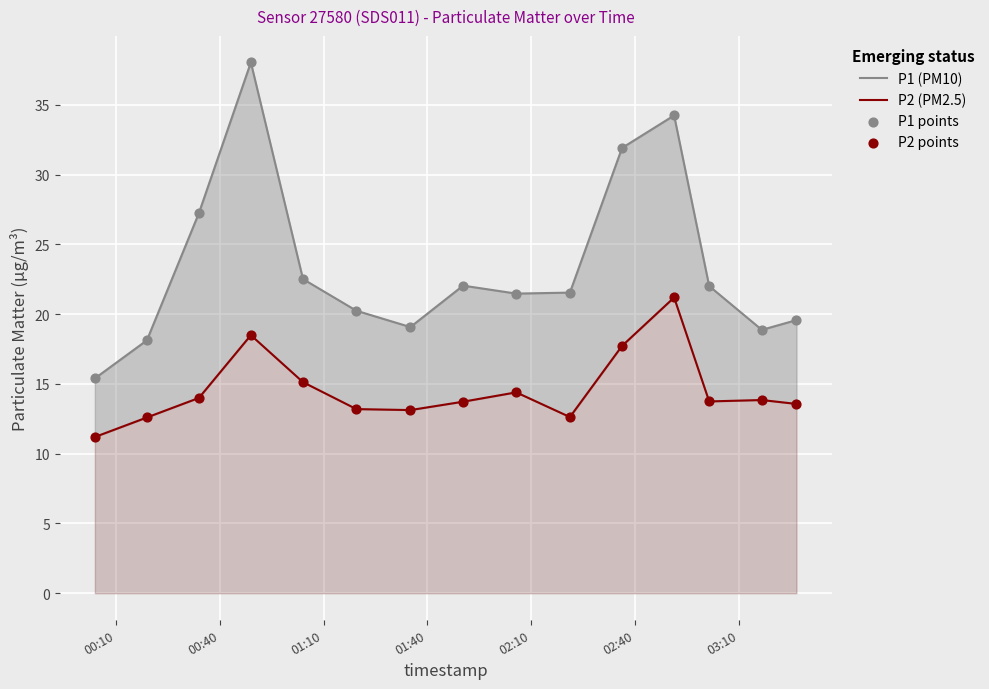

What are all the series names shown in the legend?

P1 (PM10), P2 (PM2.5), P1 points, P2 points